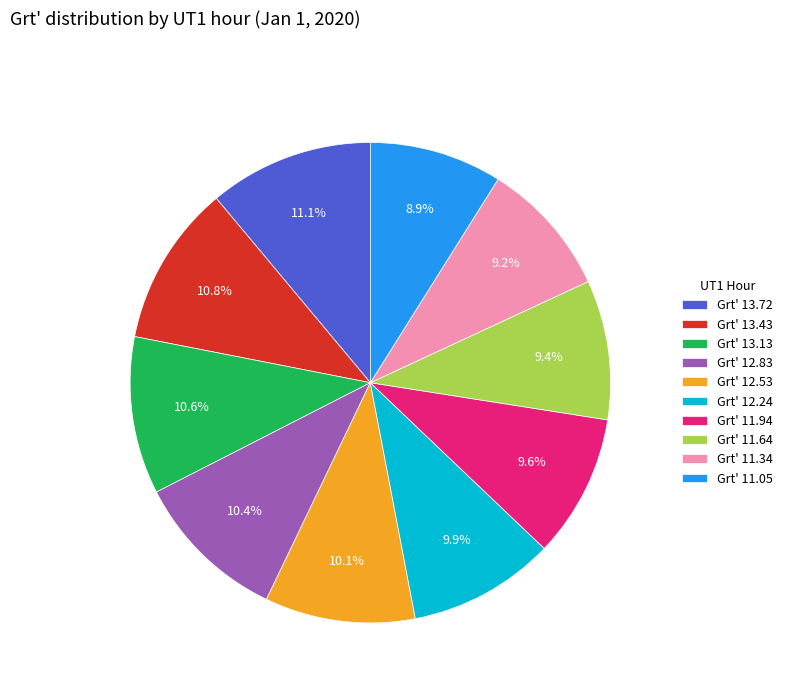

Count the number of slices in the pie.

10